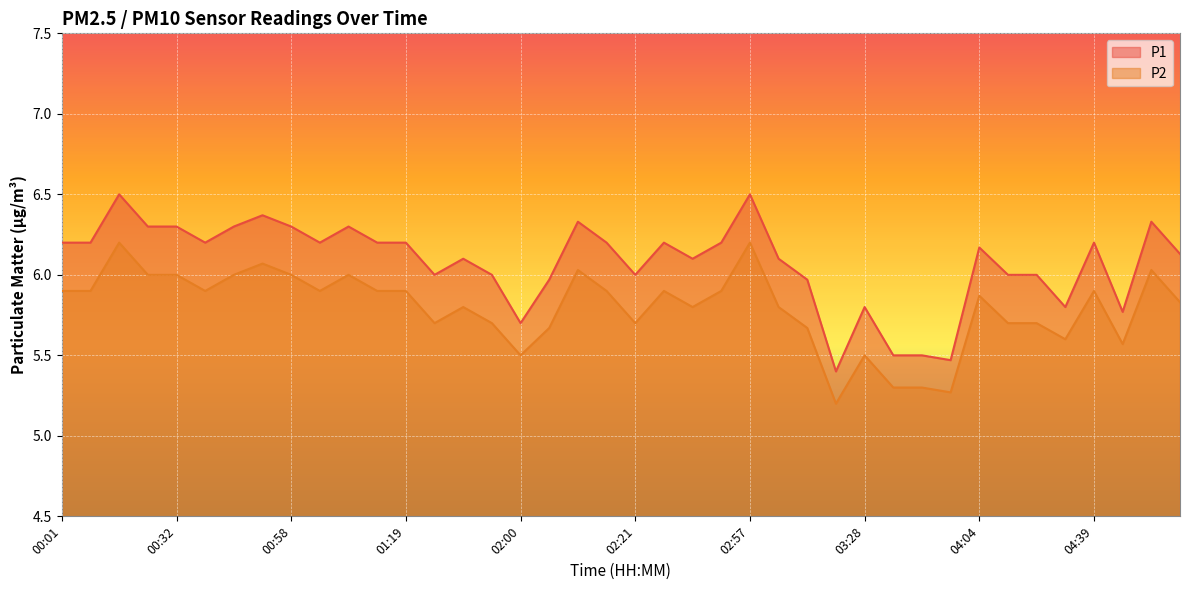

Which series has the widest spread of values?

P1